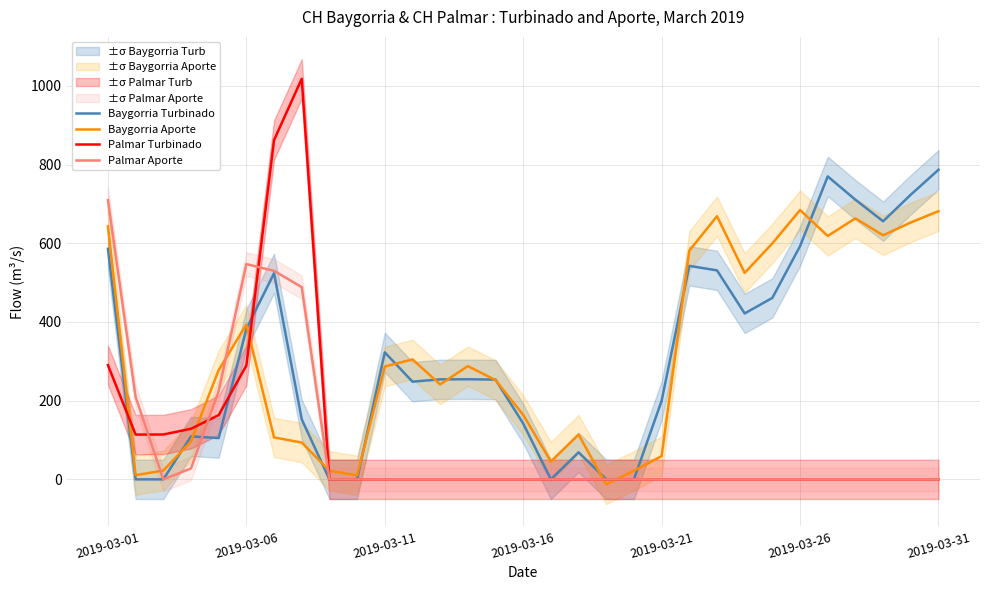

How many positive values does the Baygorria Turbinado series have?

24